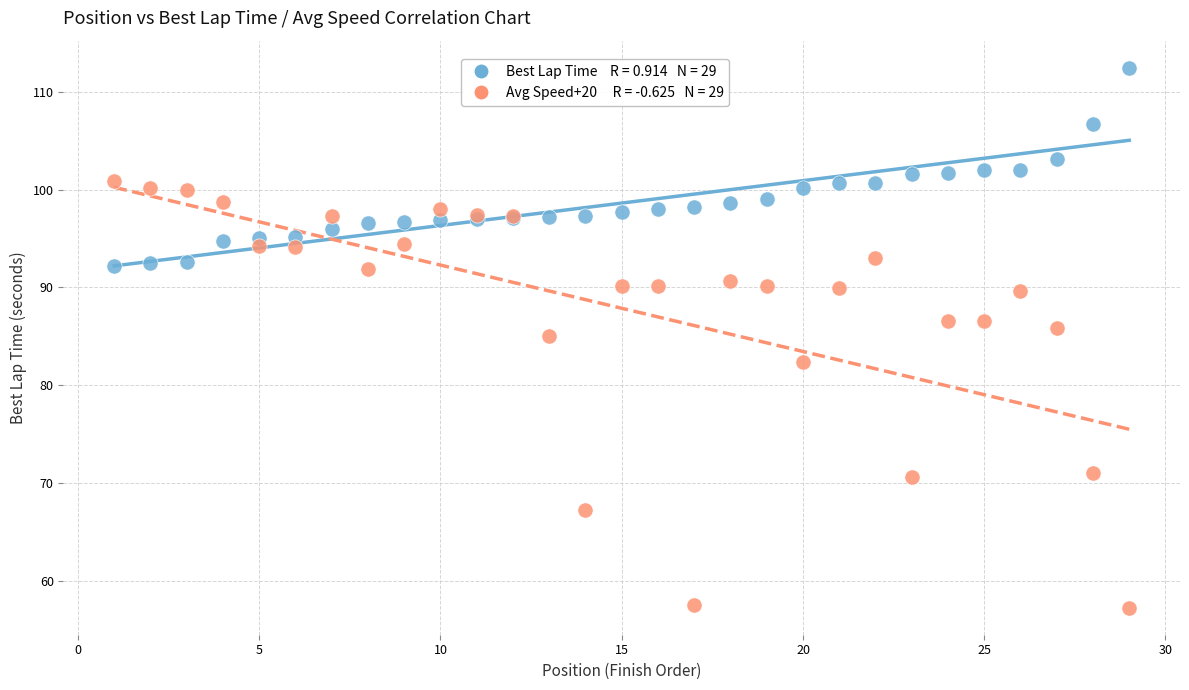

Across all series, what Y value is closest to 84?

85.0